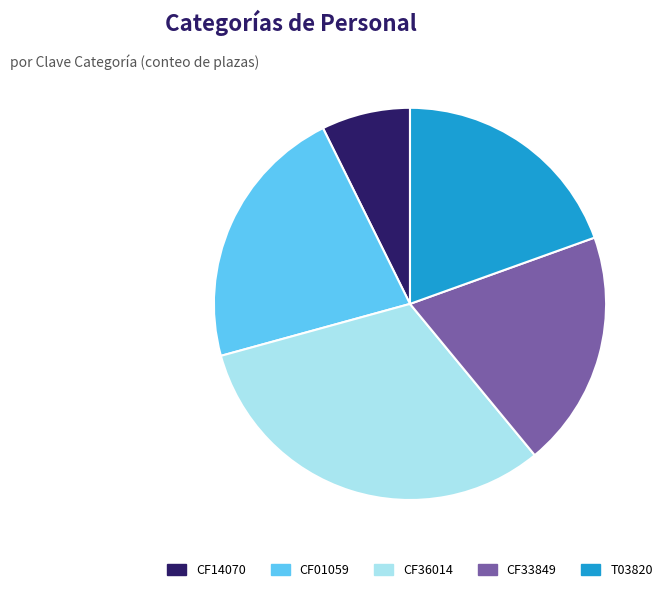

Which has a higher value, CF14070 or CF33849?

CF33849